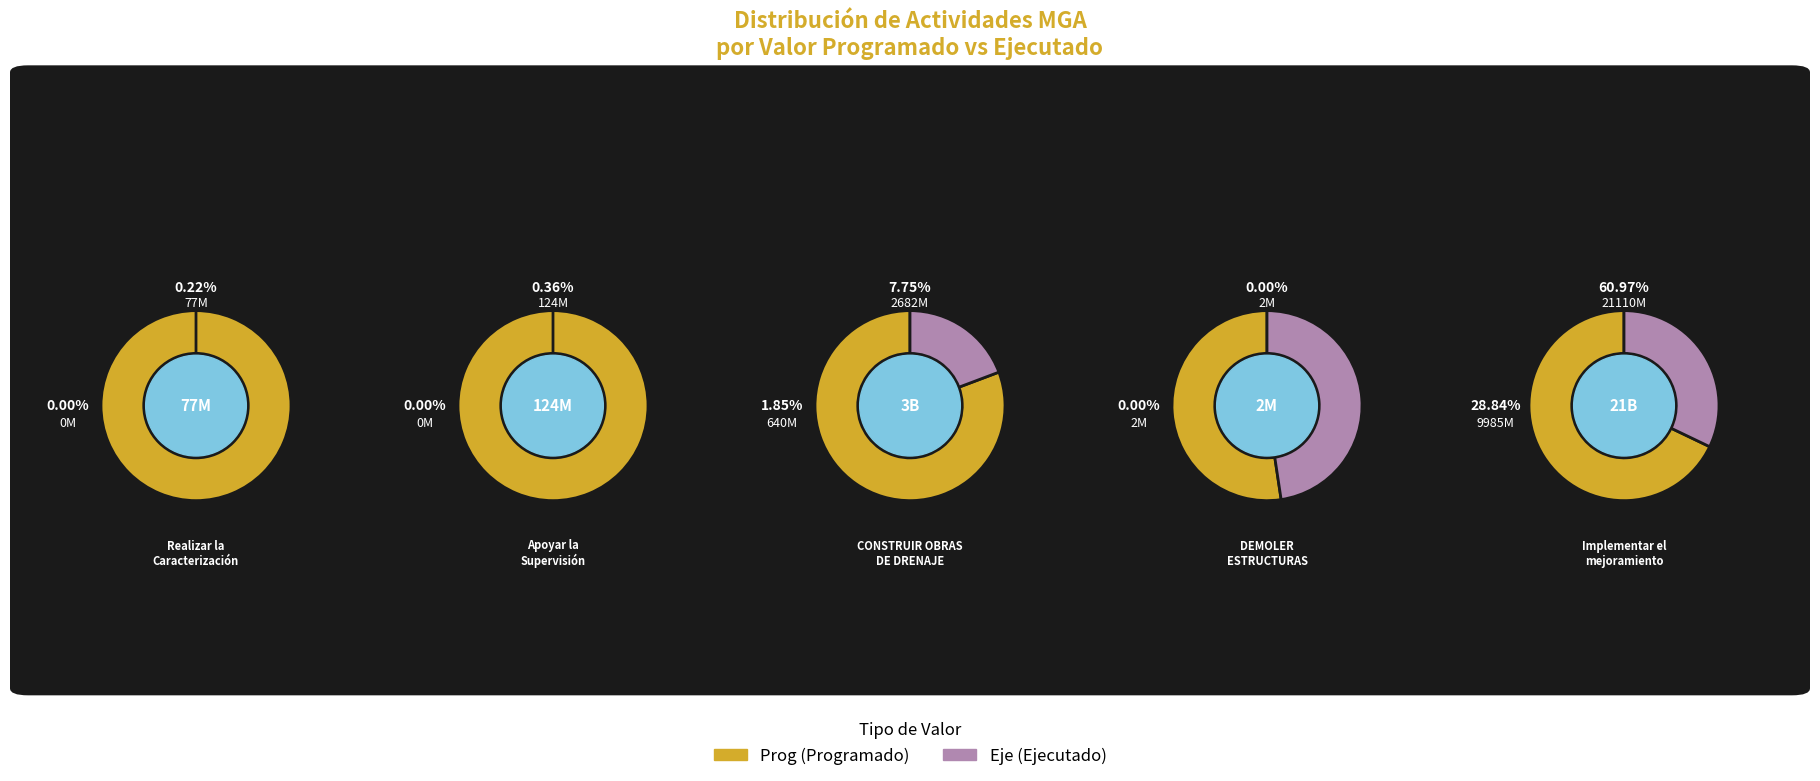

Is there any slice that represents more than half of the pie?

Yes